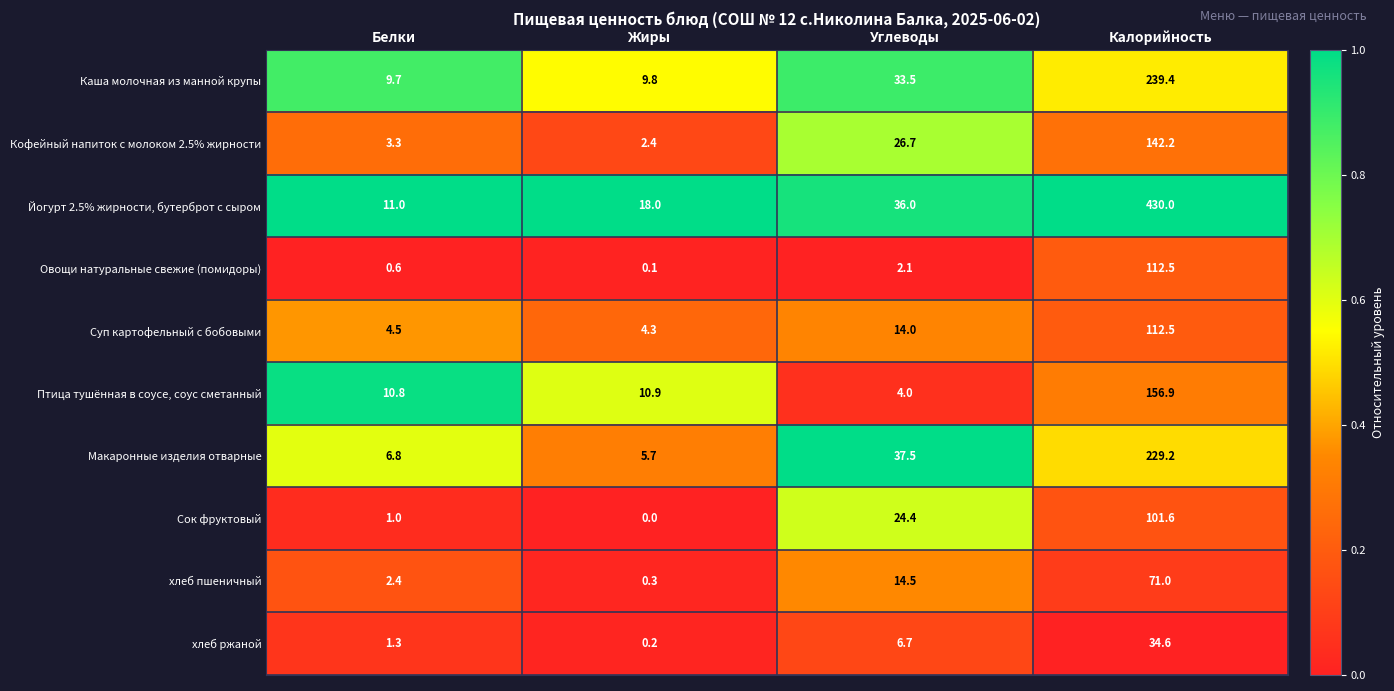

The хлеб пшеничный series shows 43.6 at Калорийность. True or false?

False